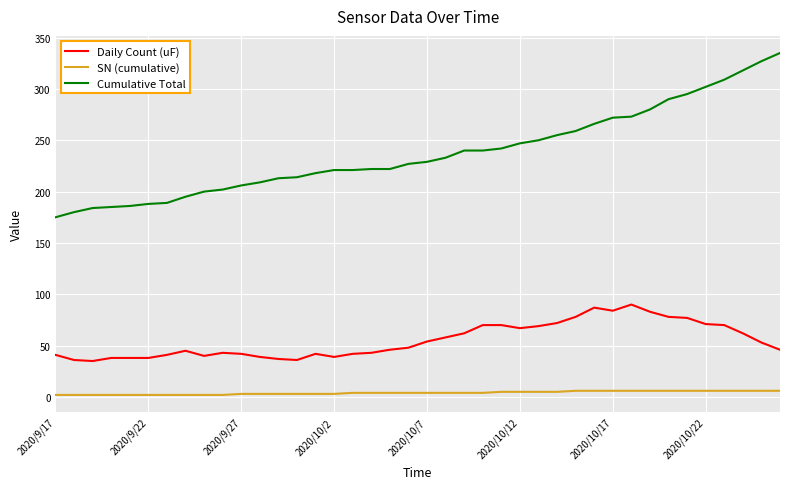

True or false: Cumulative Total and Daily Count (uF) intersect in this chart.

False